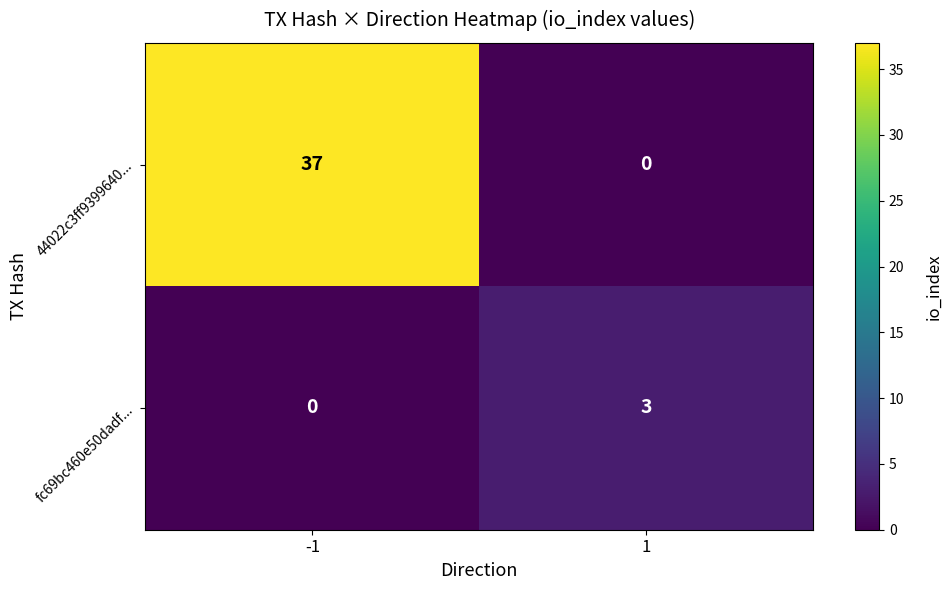

The 44022c3ff9399640... series shows 21 at 1. True or false?

False